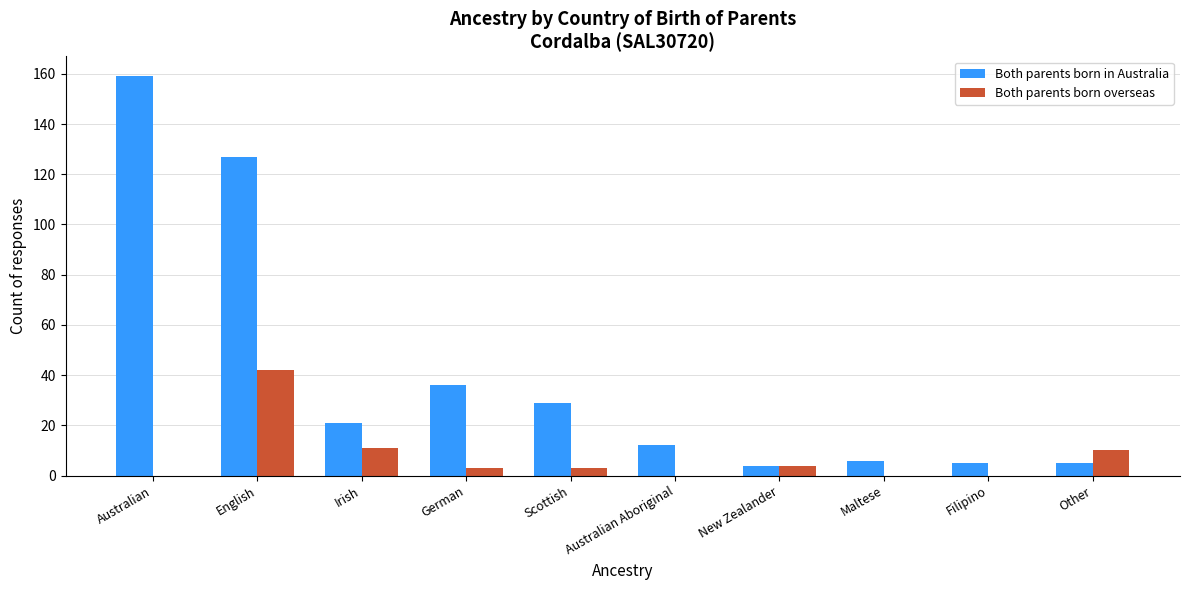

Is the value of Both parents born overseas at Scottish greater than the value of Both parents born in Australia at Irish?

No